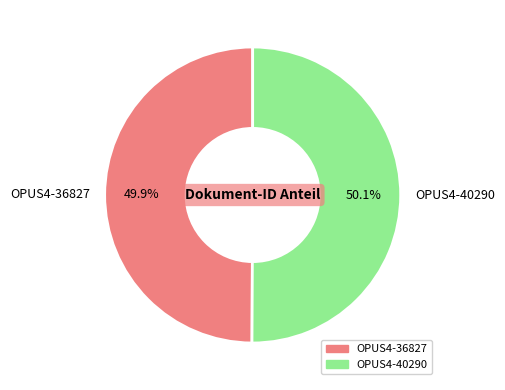

Is there any slice that represents more than half of the pie?

Yes